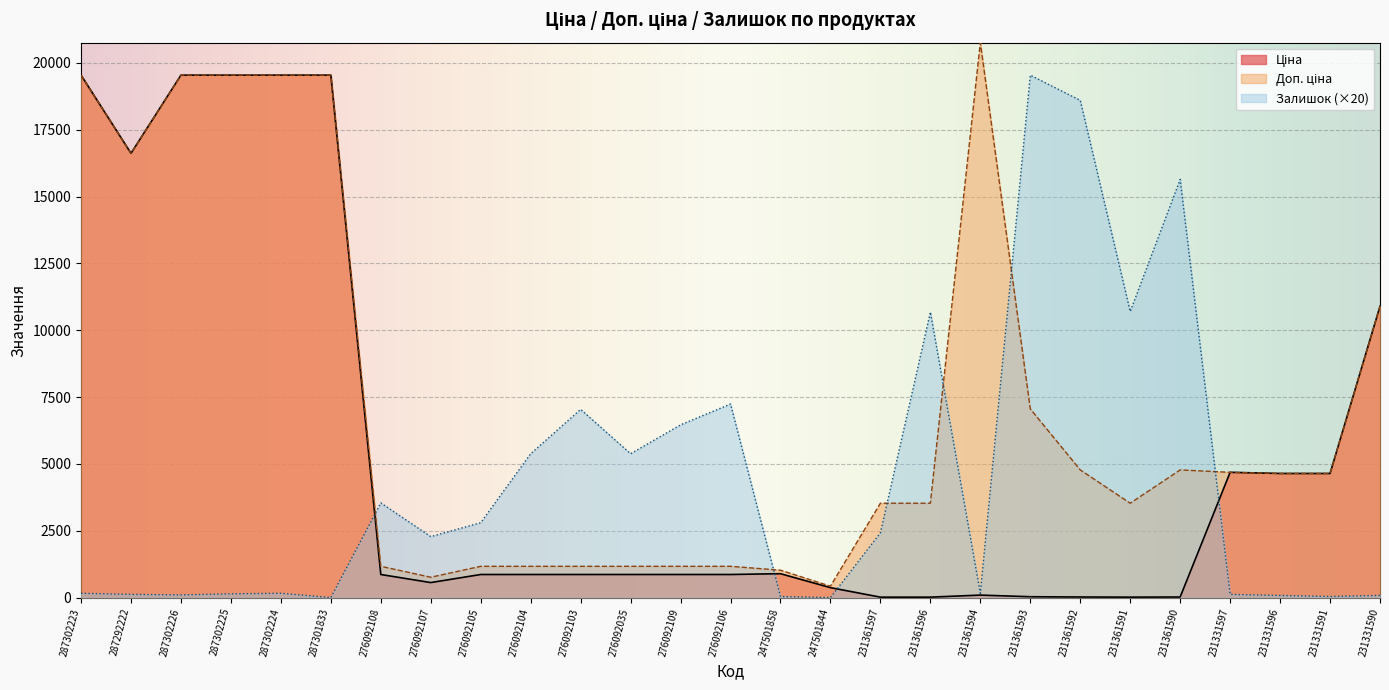

Count the number of data series in this chart.

3